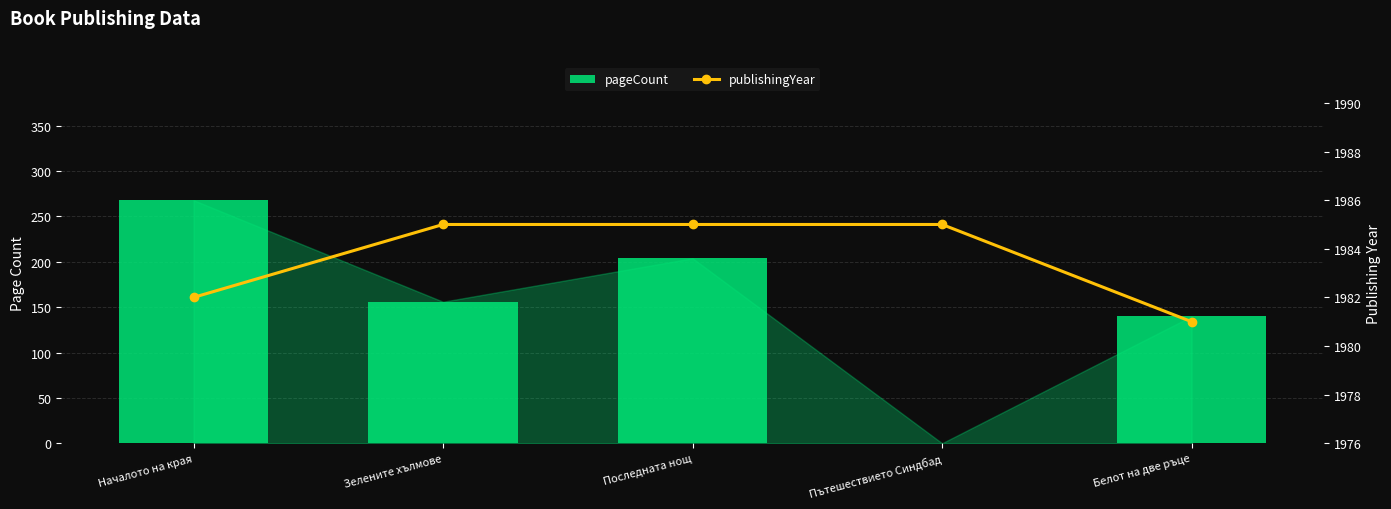

What is the value of the publishingYear bar at the 3rd from the left?

1985